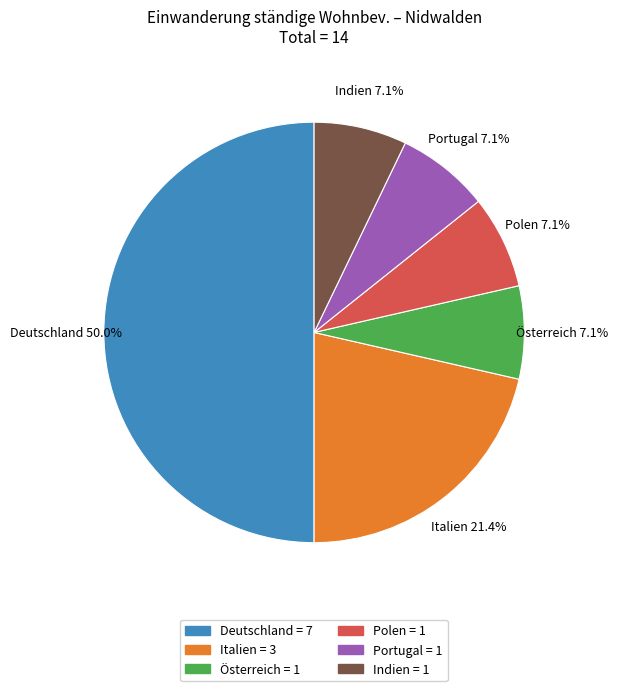

What percentage is the Polen slice, to the nearest percent?

7%